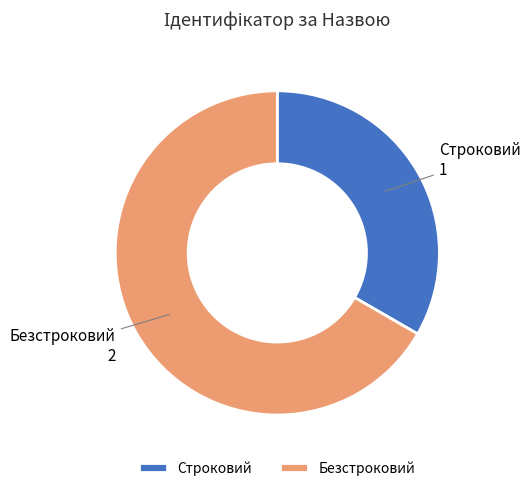

Is it true that Безстроковий is 67% of the pie?

True